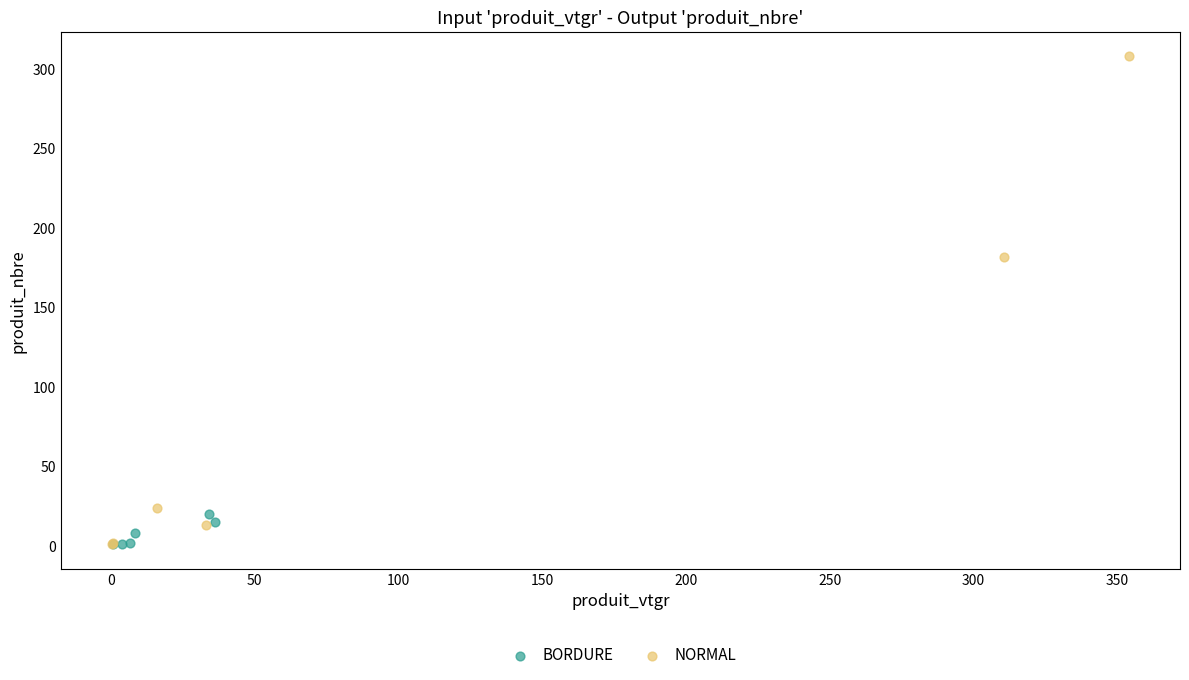

Which series reaches the maximum Y coordinate?

NORMAL